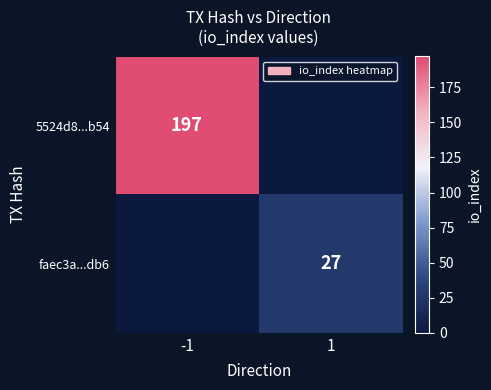

At which category is the sum across all series the highest?

-1